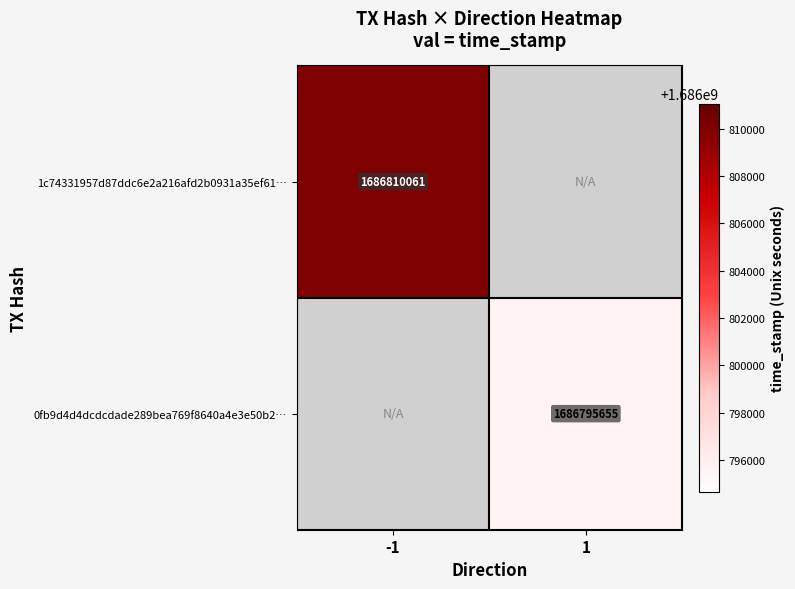

The value of 0fb9d4d4dcdcdade289bea769f8640a4e3e50b2… at 1 is 2964220751. True or false?

False